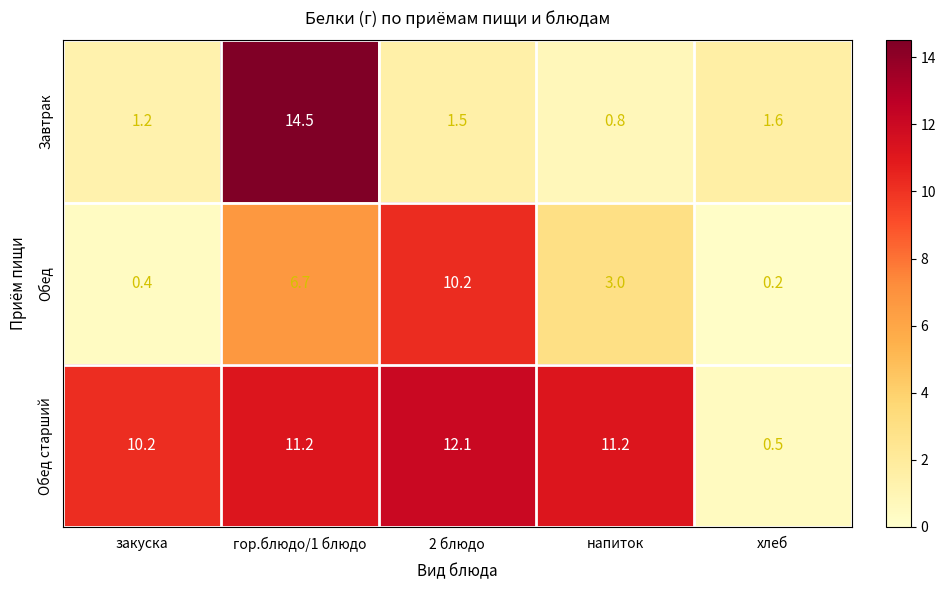

What is the difference between the Обед старший values at закуска and хлеб?

9.7